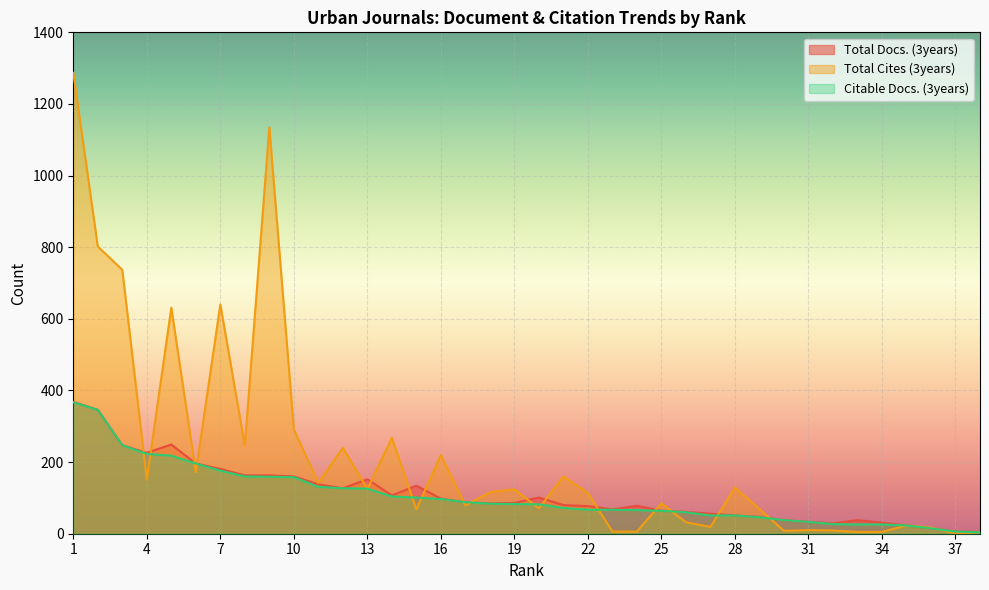

The value of Citable Docs. (3years) at 19 is 83. True or false?

True